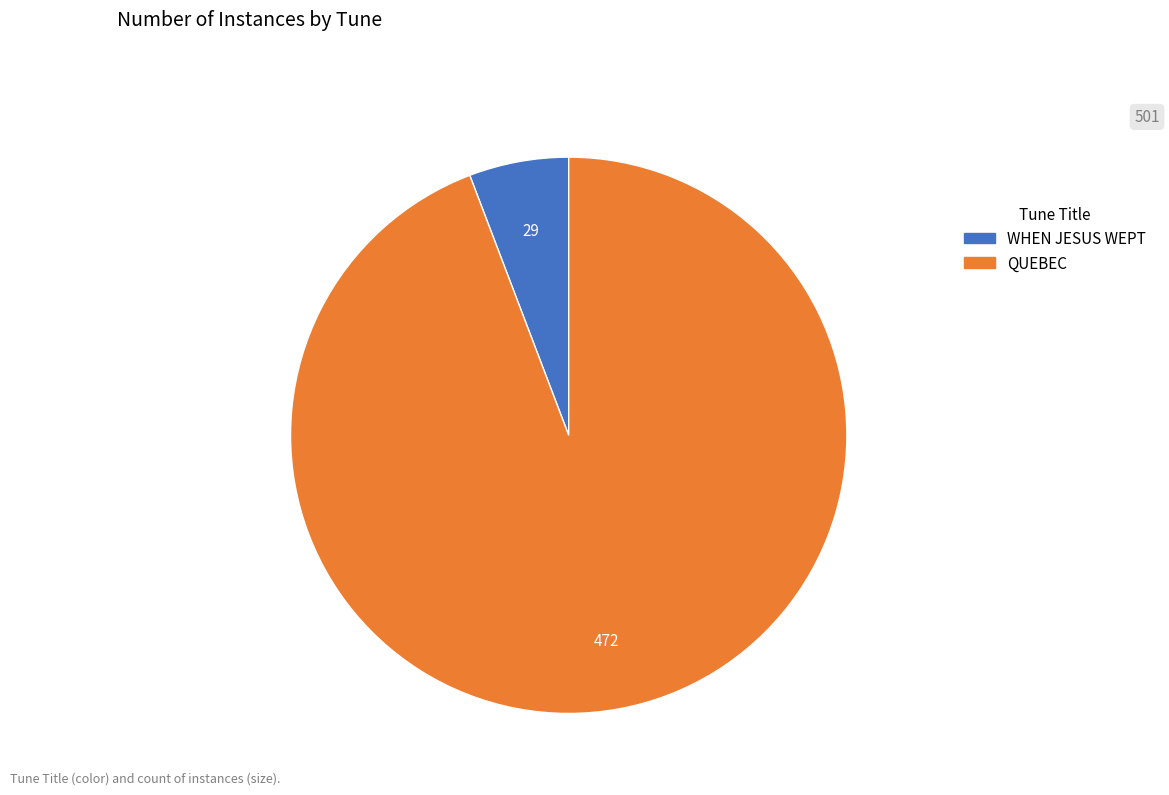

What is the majority slice?

QUEBEC